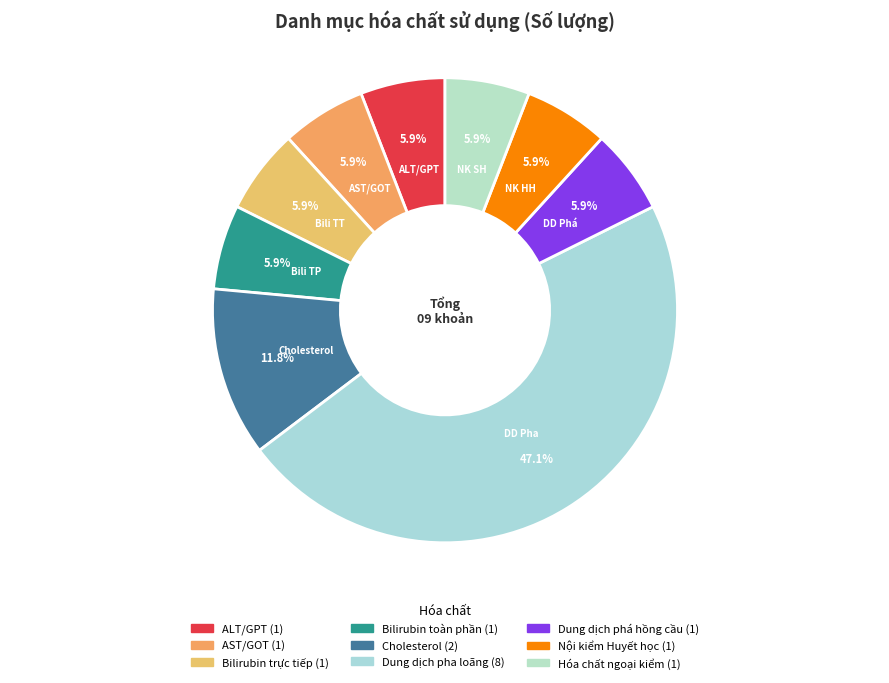

How many segments does this pie chart have?

9